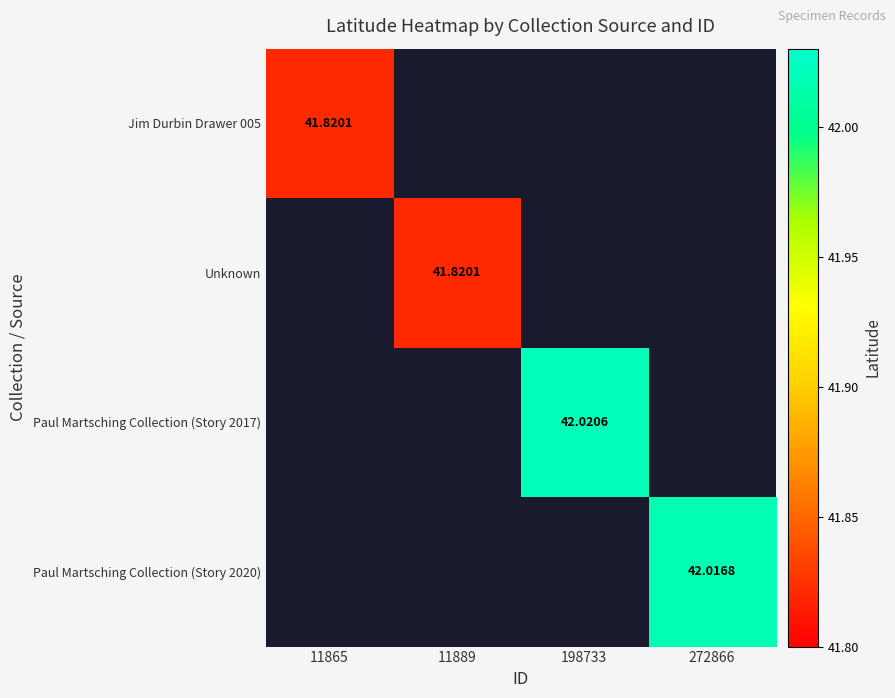

What is the minimum value shown in the chart?

41.8